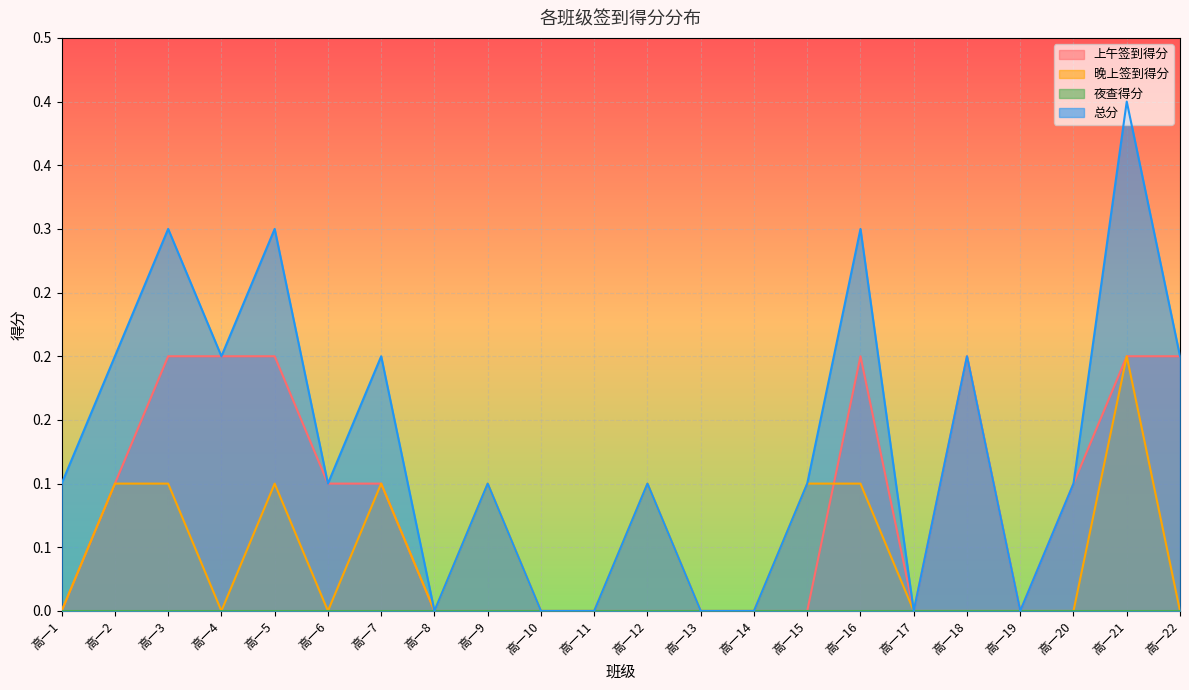

At how many categories does at least one series exceed 0?

15